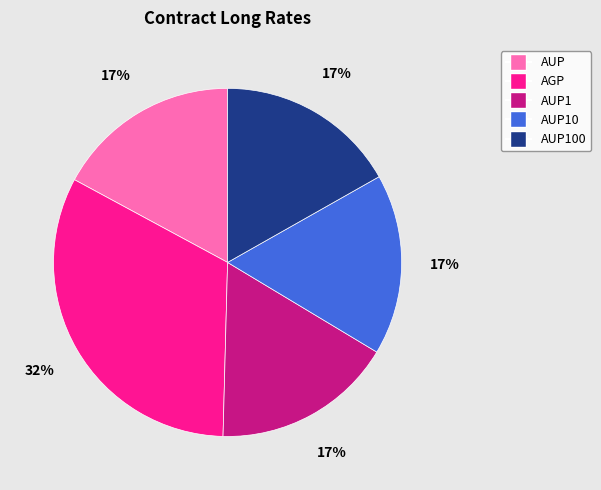

True or false: AUP100 accounts for 17% of the total.

True